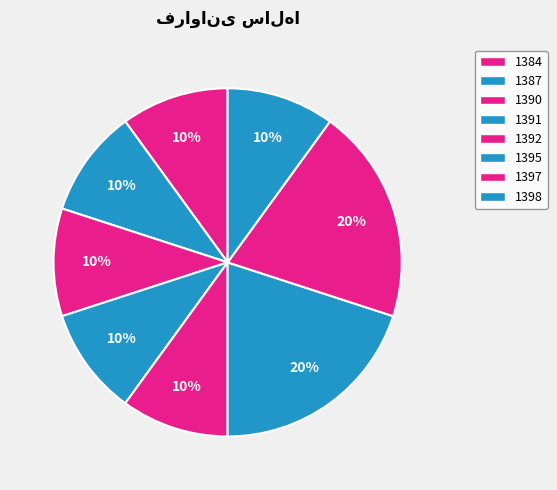

Combined, what portion of the pie is 1397 and 1391?

30.0%